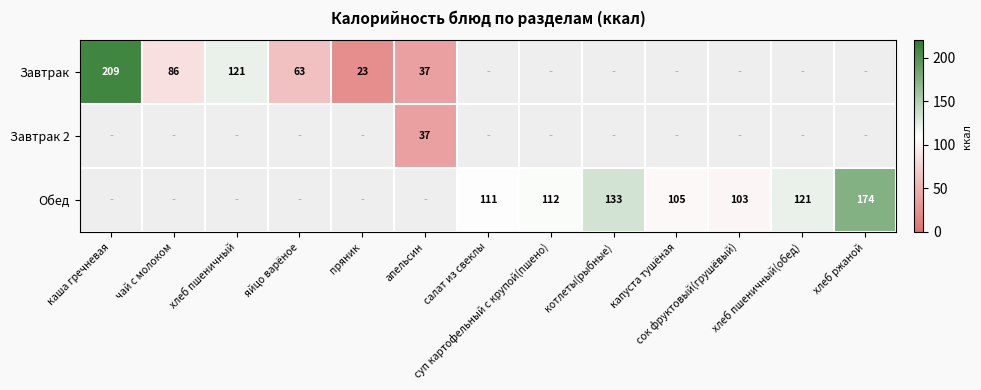

What is the maximum value shown in the chart?

209.0